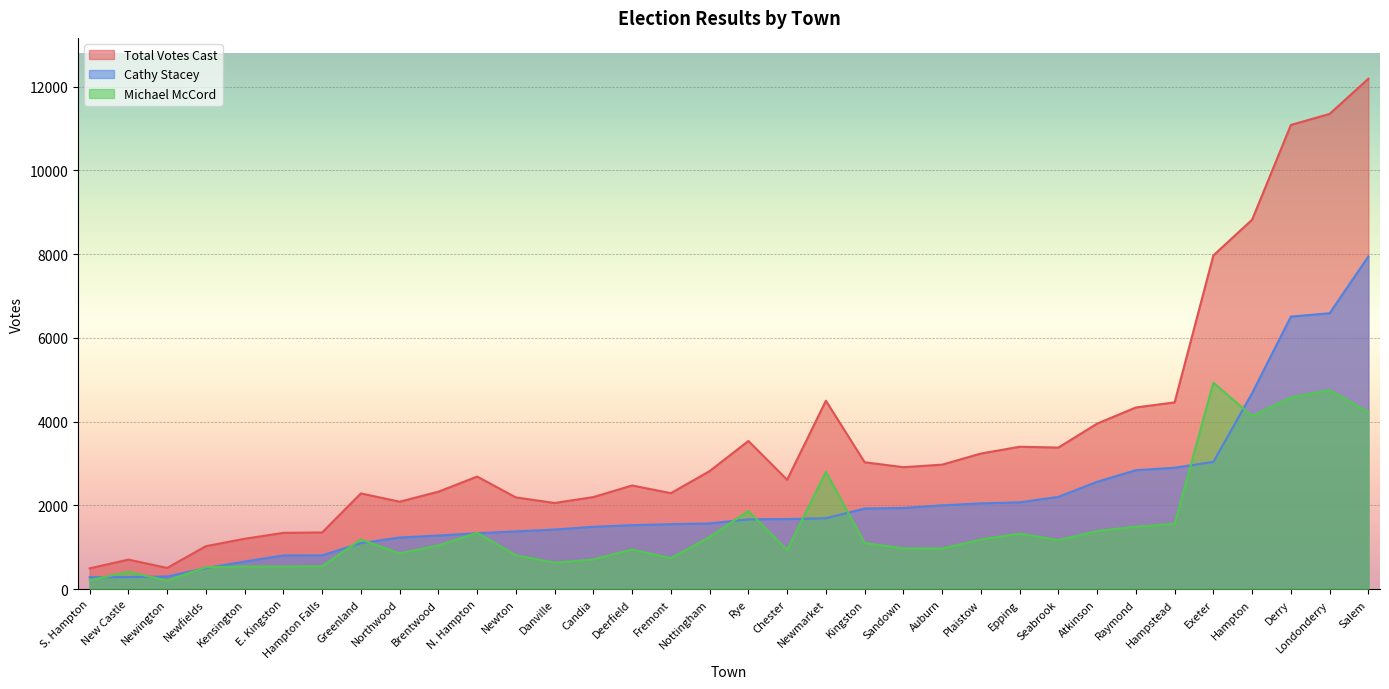

True or false: Cathy Stacey has more than 0 interior local peaks.

True